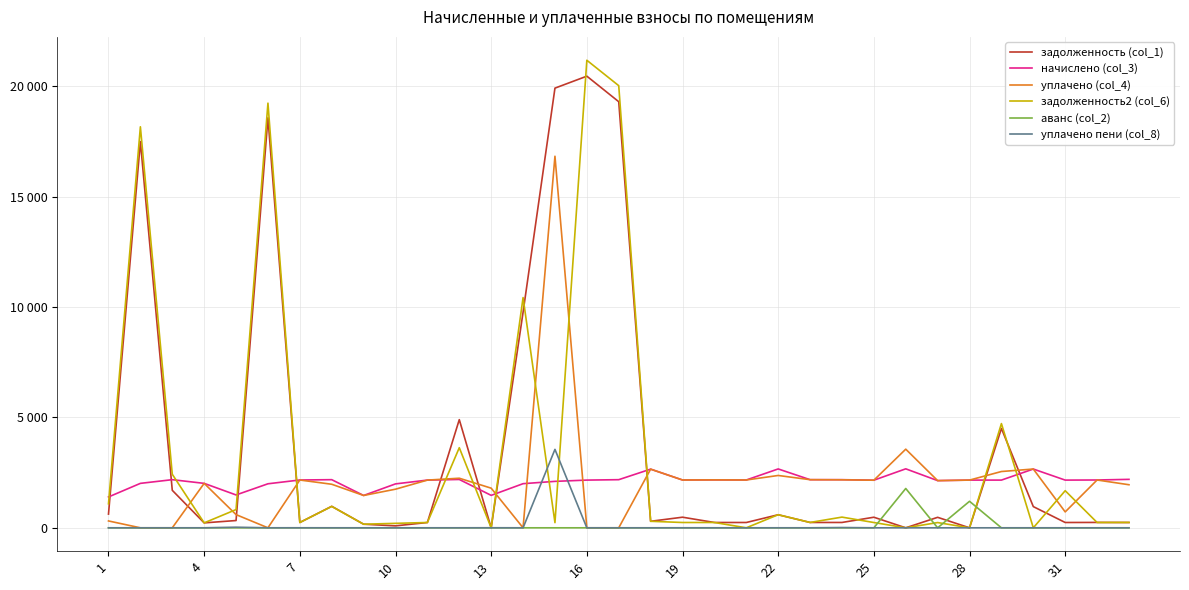

What are all the series names shown in the legend?

задолженность (col_1), начислено (col_3), уплачено (col_4), задолженность2 (col_6), аванс (col_2), уплачено пени (col_8)